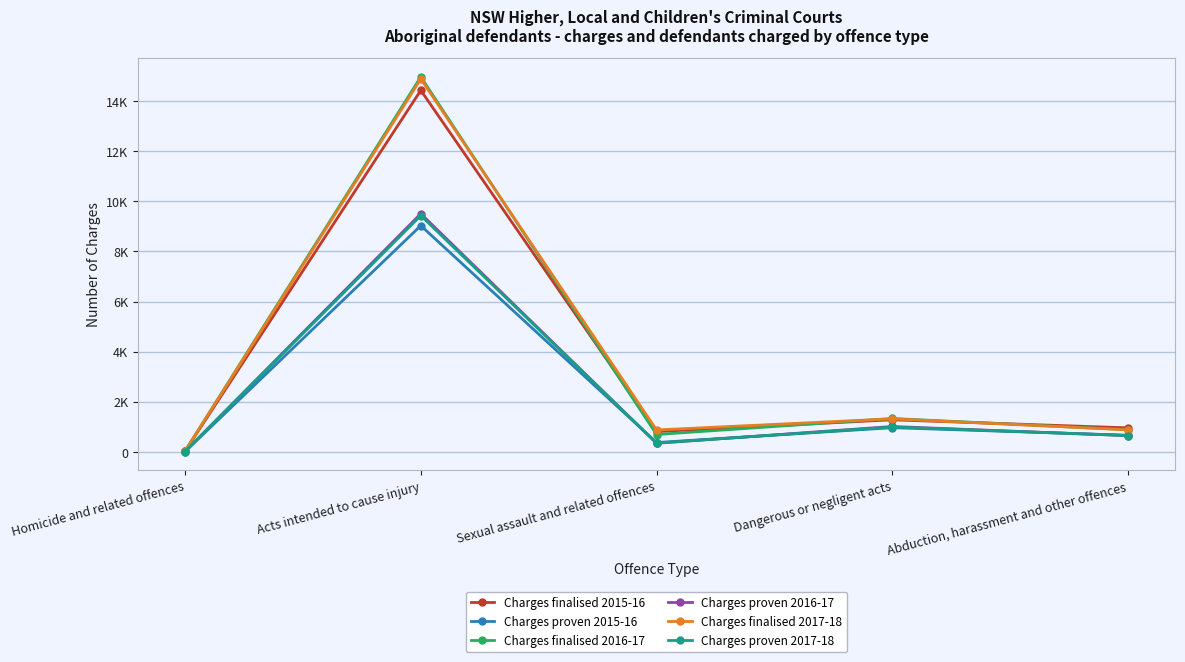

At how many categories does at least one series exceed 12378?

1